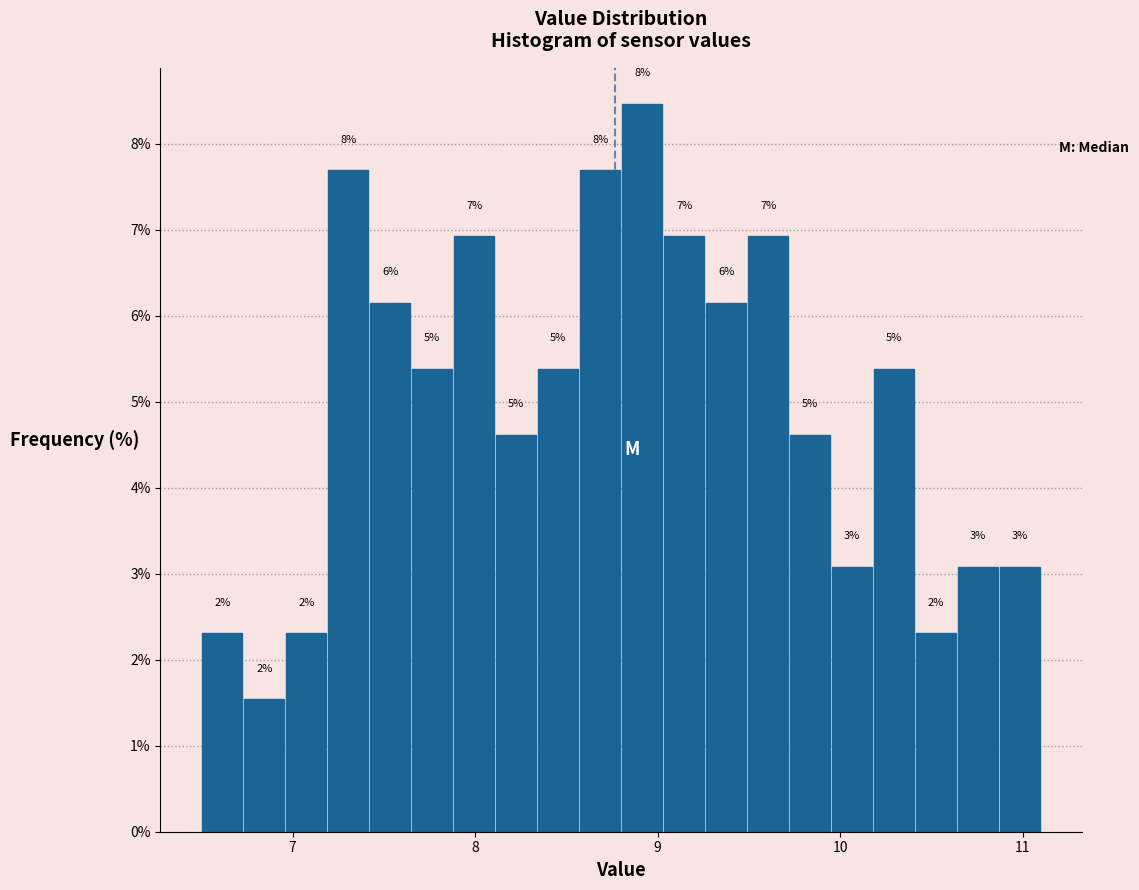

Read against the x-axis, roughly where is the centre of the tallest bar?

8.9